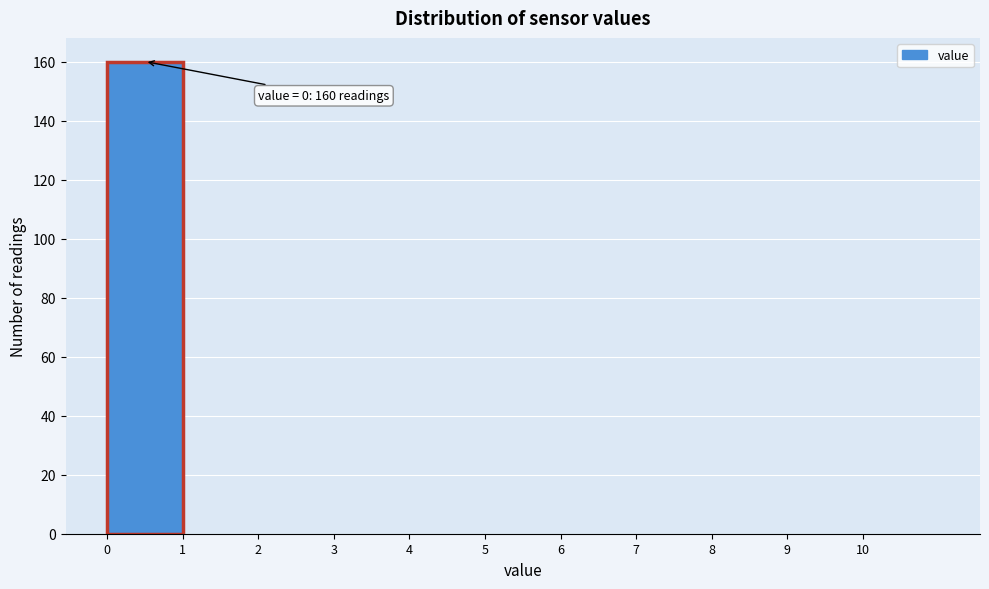

Which range on the x-axis has the tallest bar?

0 to 1